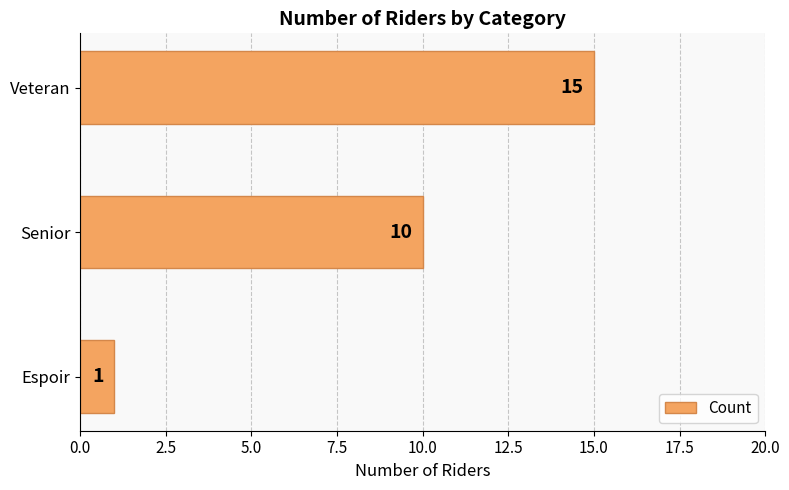

How many distinct data groups are displayed?

1